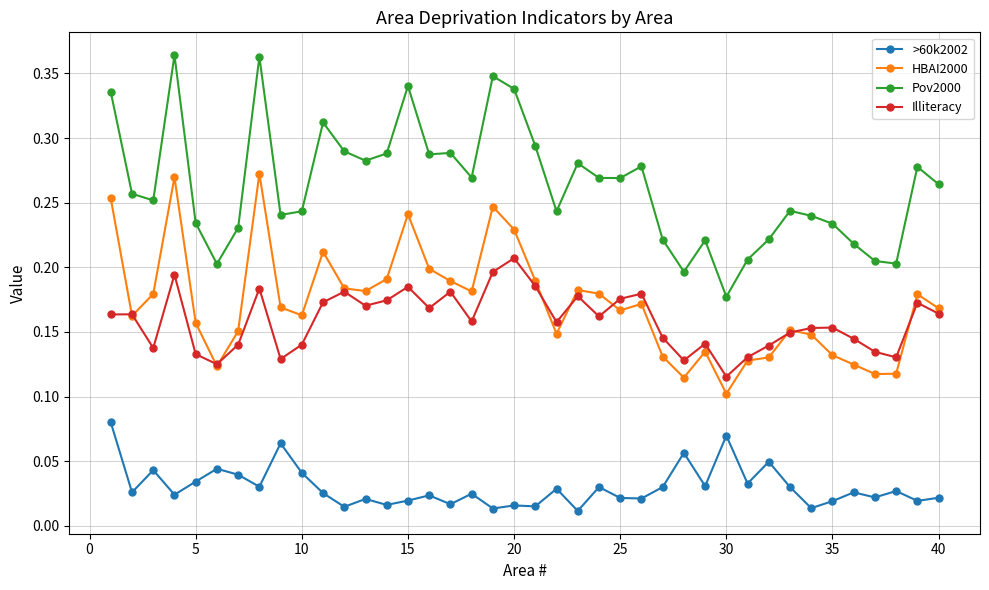

List the series in order of their peak value, lowest first.

>60k2002, Illiteracy, HBAI2000, Pov2000